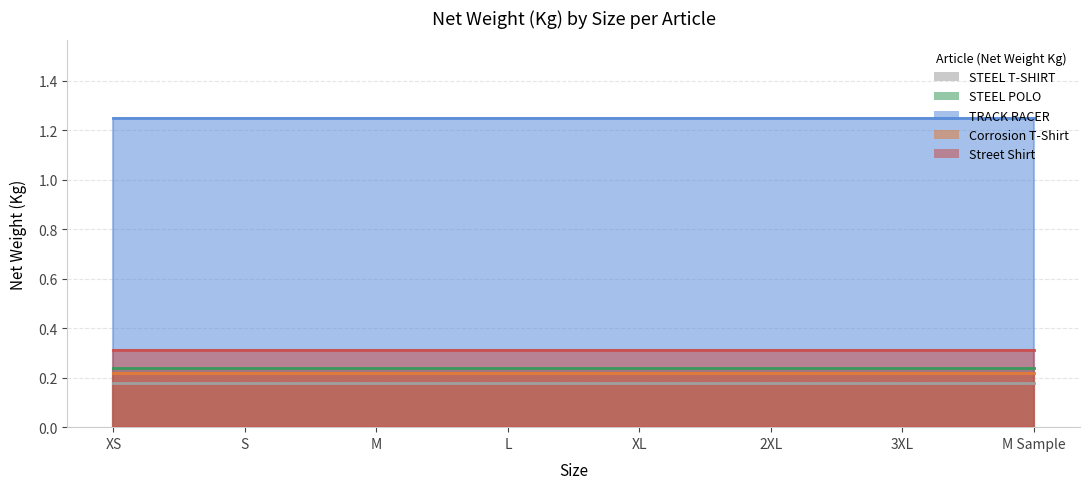

Rank the series by their maximum value, from highest to lowest.

TRACK RACER, Street Shirt, STEEL POLO, Corrosion T-Shirt, STEEL T-SHIRT